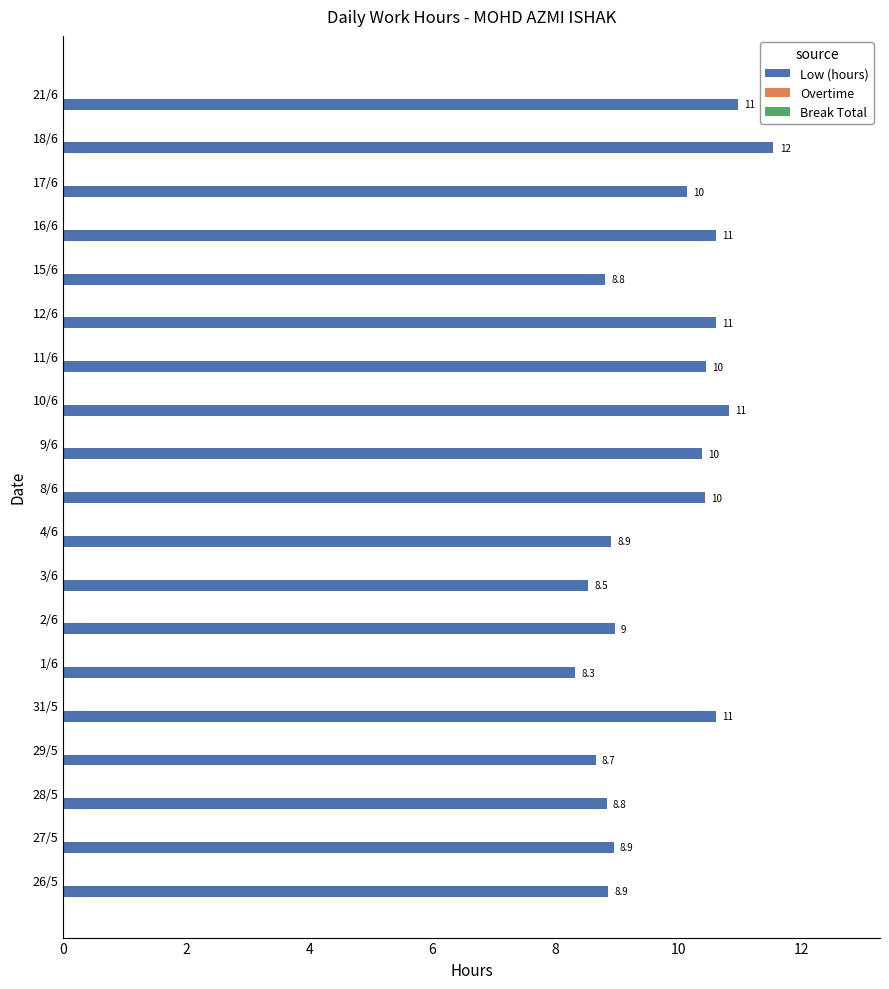

What value does the data have at 1/6?

8.3